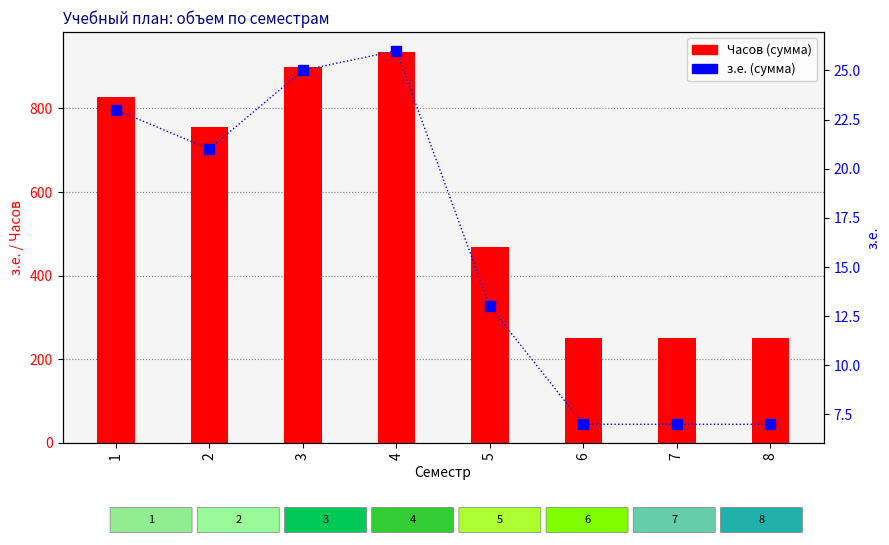

Where is Часов (сумма) nearest to the value 594?

5